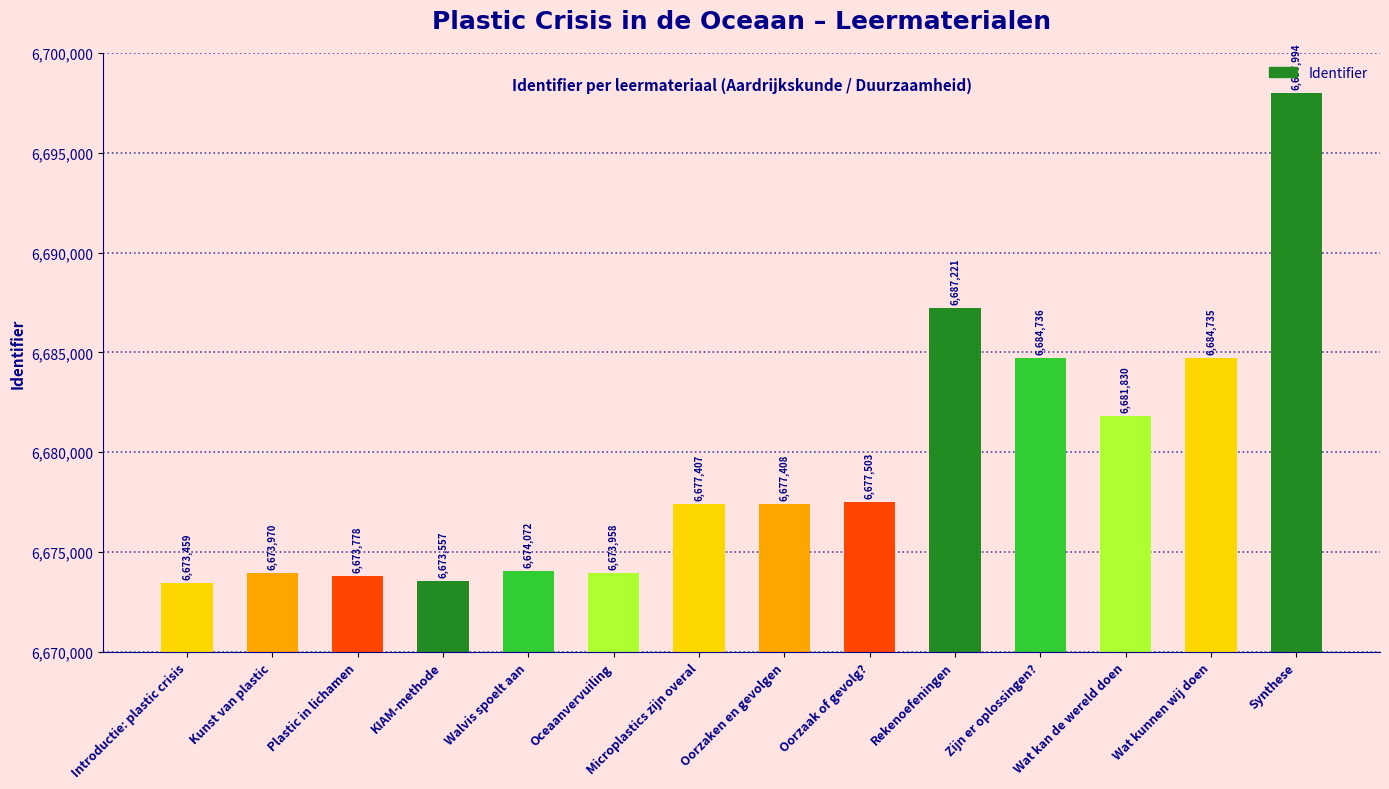

Between Microplastics zijn overal and Rekenoefeningen, which is larger?

Rekenoefeningen